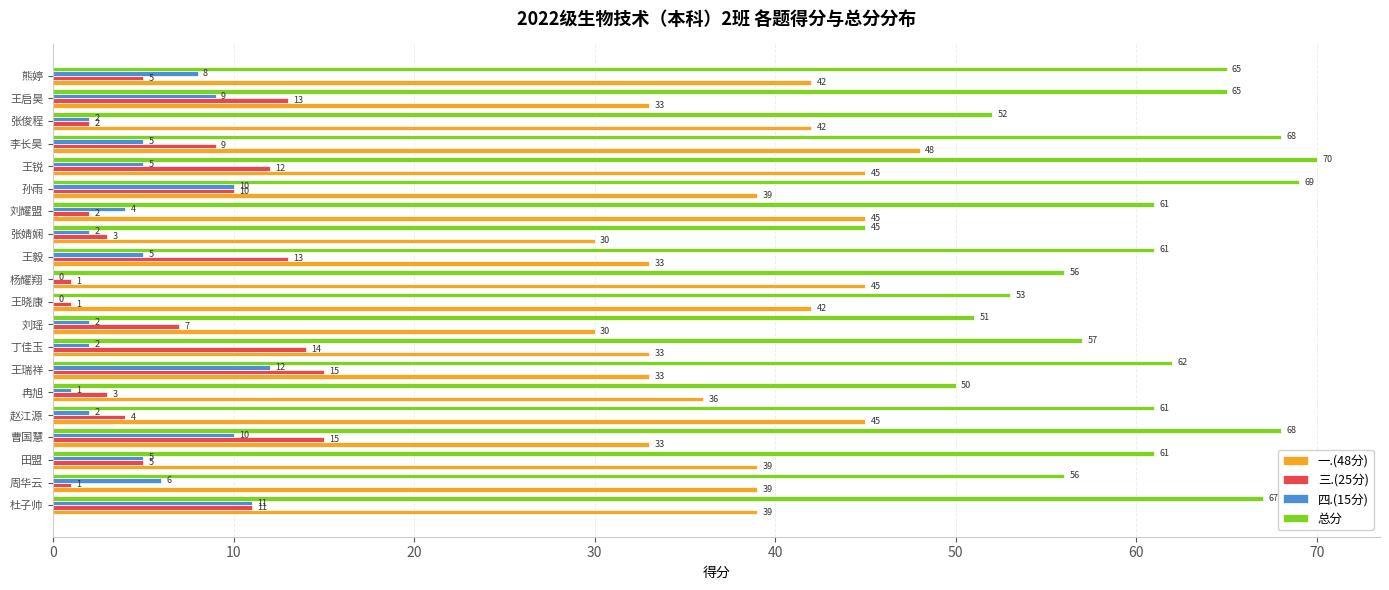

True or false: 三.(25分) has a value of 7 at 刘瑶.

True